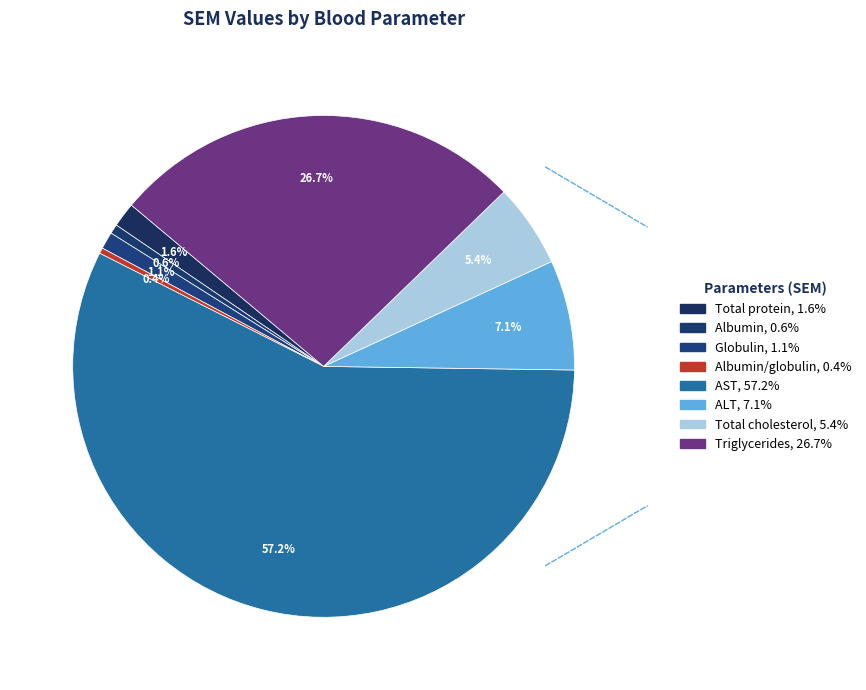

Count the number of slices in the pie.

8